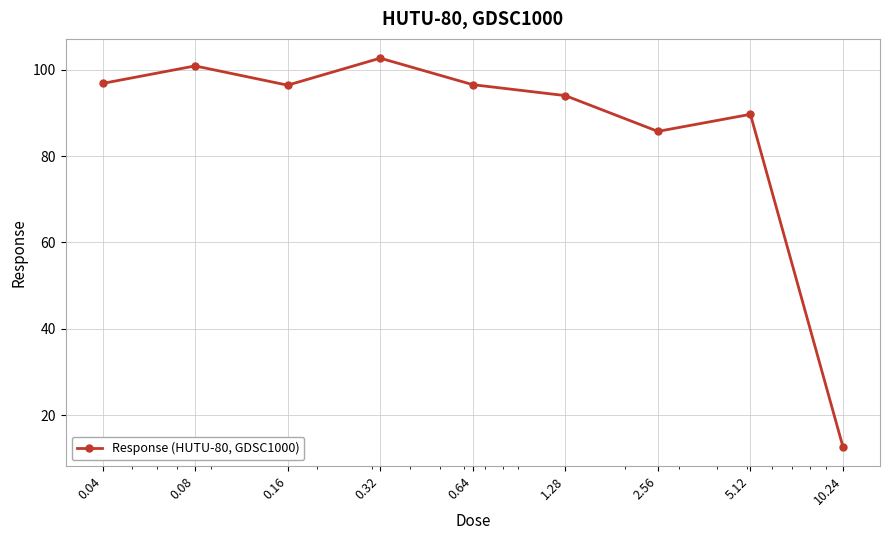

What is the difference between the maximum and minimum values?

90.1